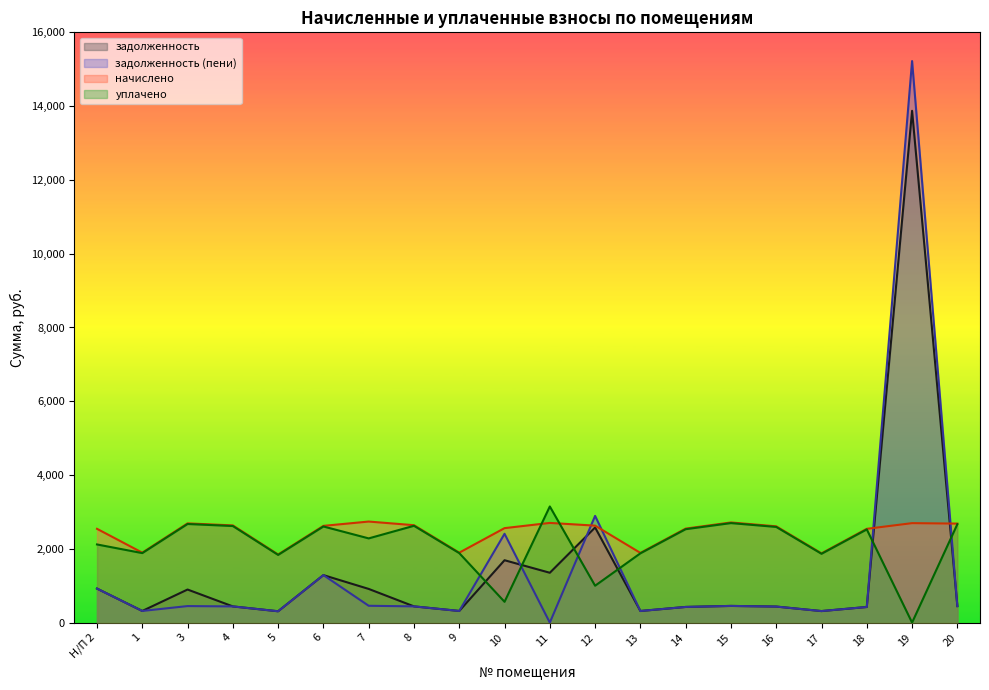

Which series changed the most between 5 and 14?

начислено